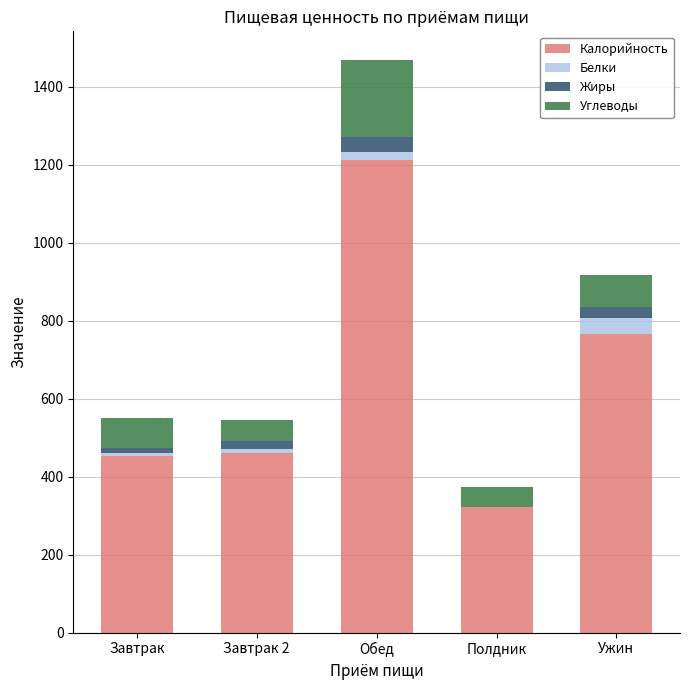

The Калорийность series shows 320.9 at Полдник. True or false?

True